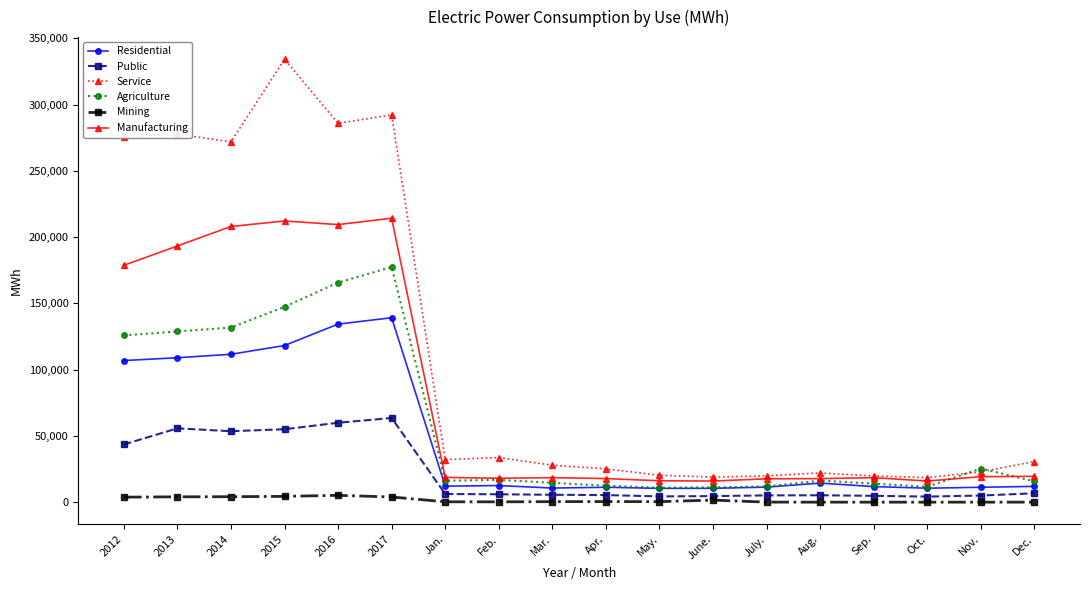

Which series has the widest spread of values?

Service